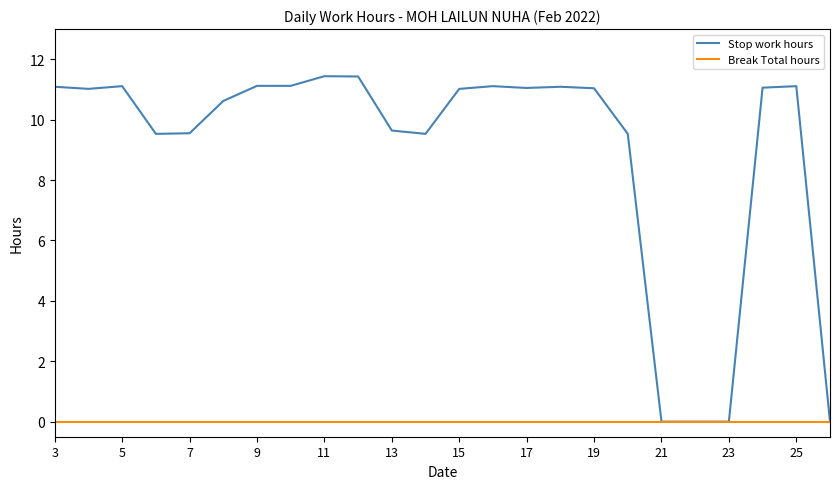

Which series has the largest total across all categories?

Stop work hours